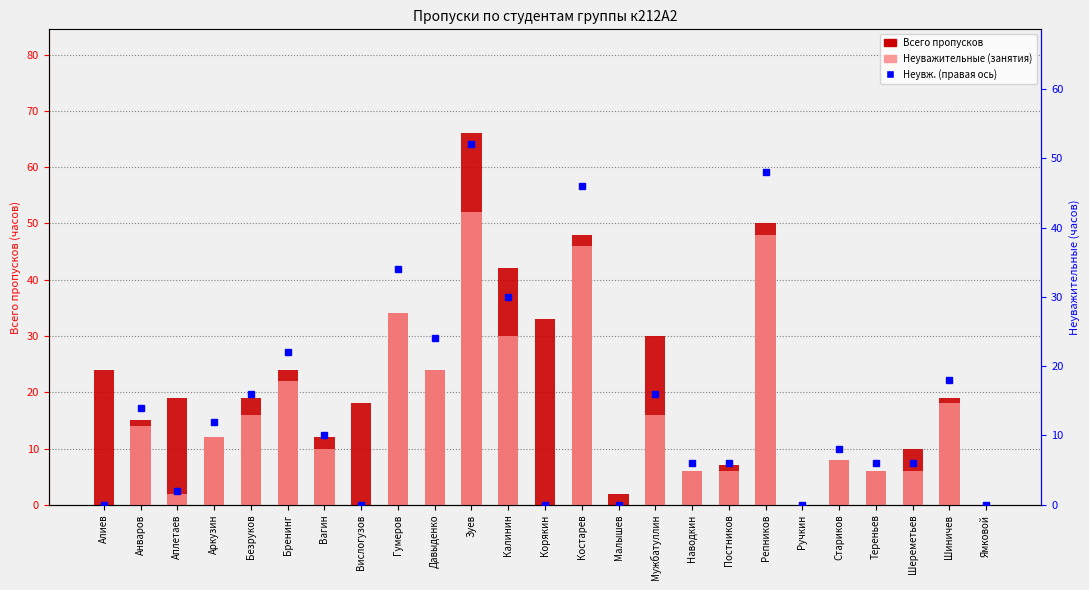

What is the difference between the Неуважительные (занятия) values at Давыденко and Стариков?

16